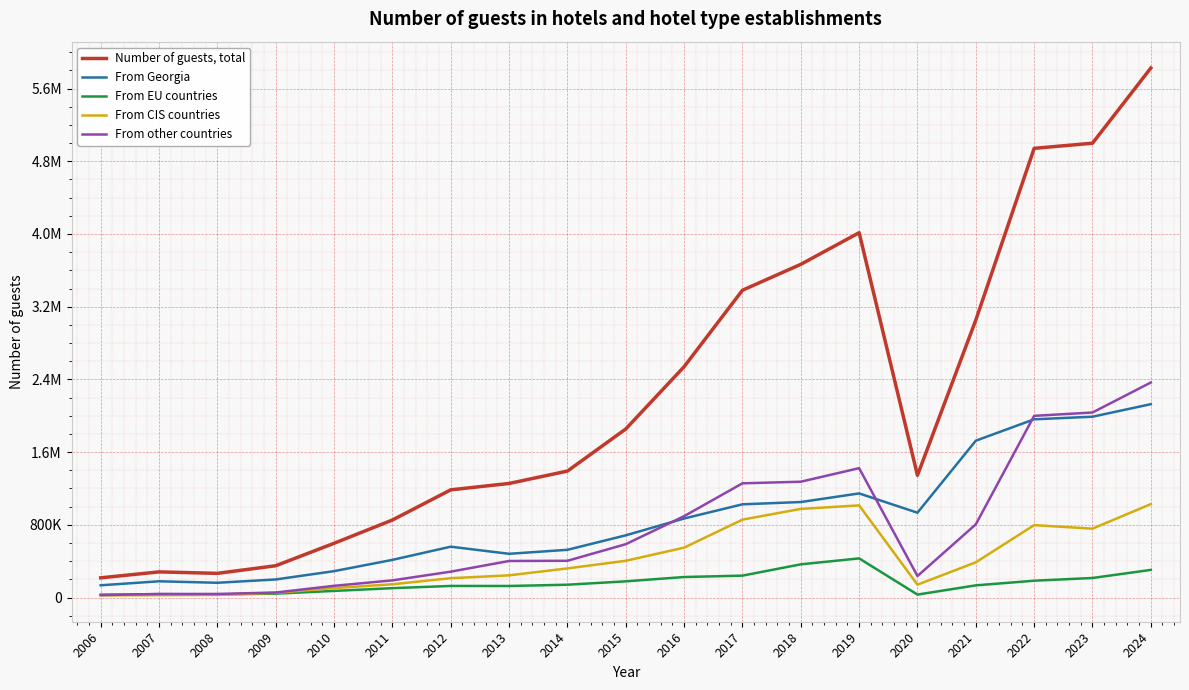

At which label does From Georgia reach its minimum?

2006